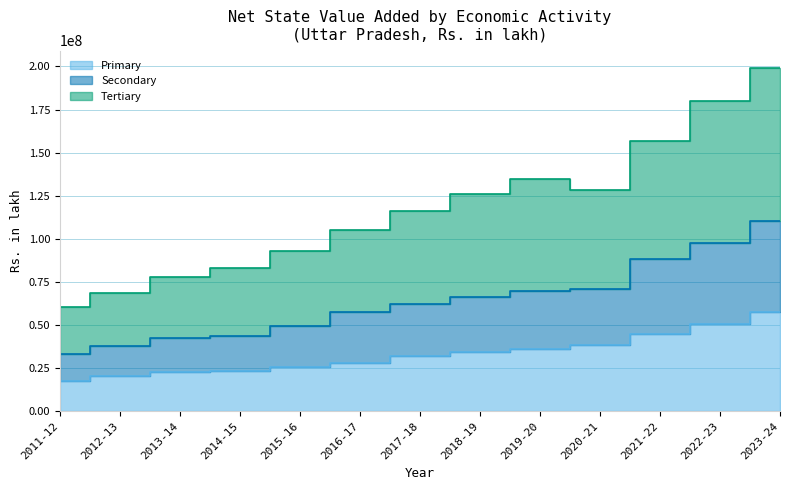

True or false: Tertiary and Primary intersect in this chart.

False